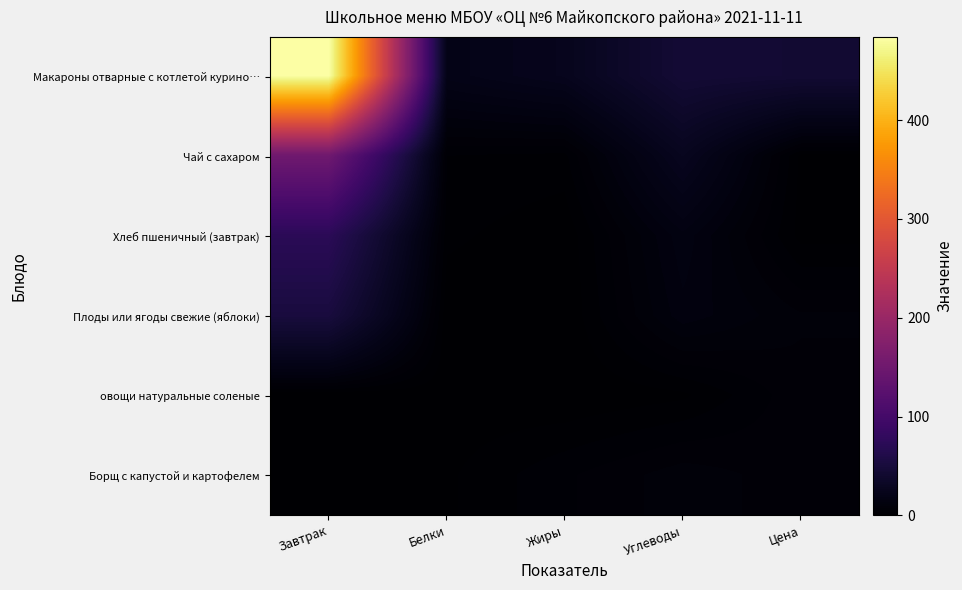

Count the number of categories in the chart.

5